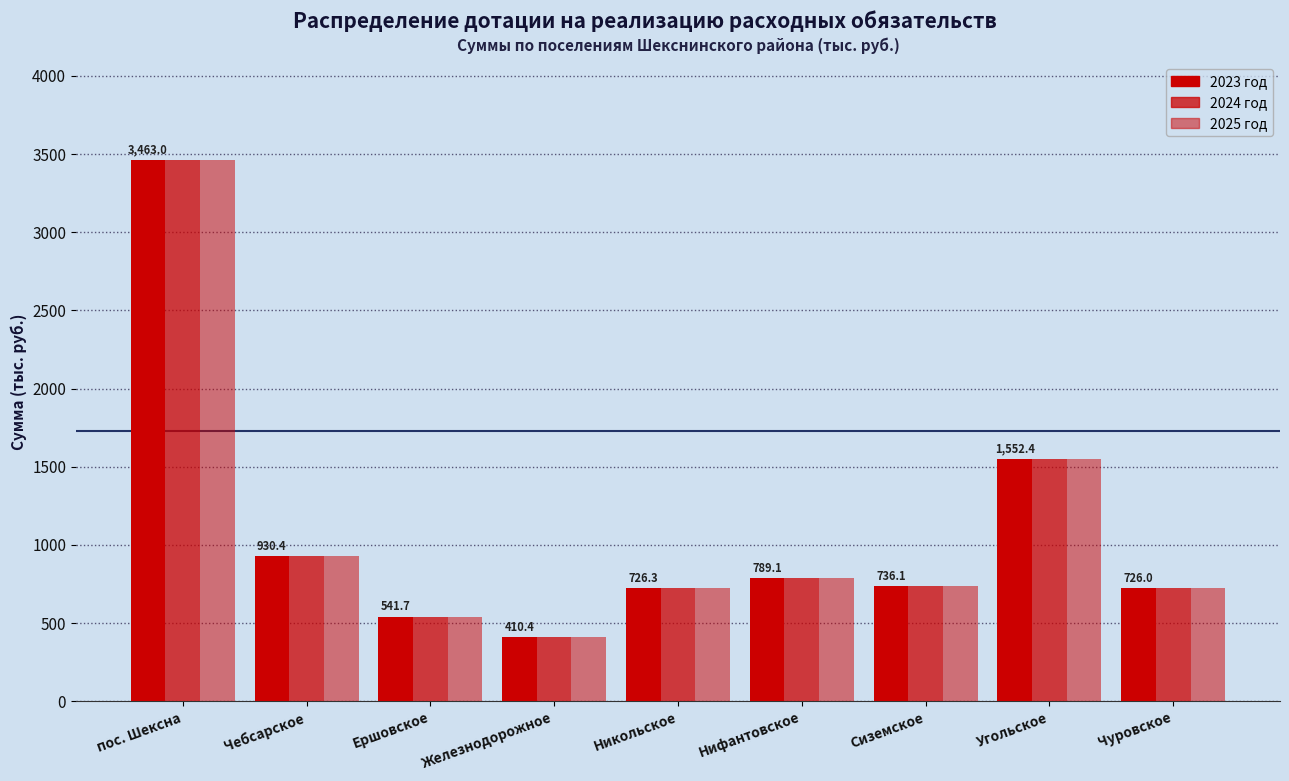

At which category is the sum across all series the highest?

пос. Шексна